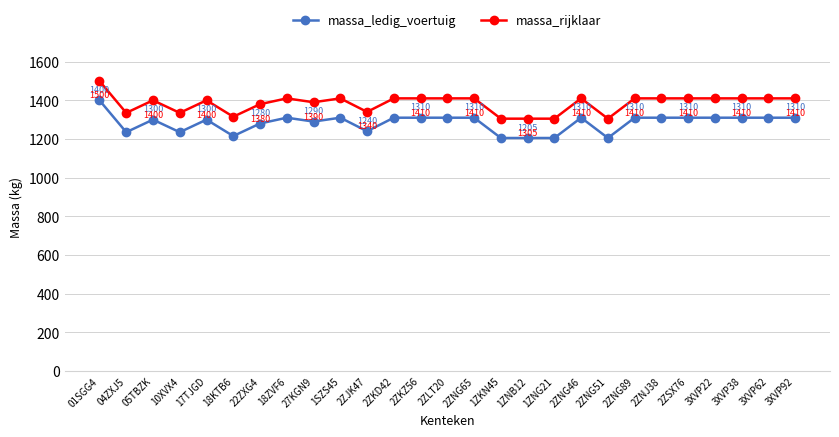

Reading right to left, transcribe all the data shown in this chart.

massa_ledig_voertuig: 3XVP92=1310	3XVP62=1310	3XVP38=1310	3XVP22=1310	2ZSX76=1310	2ZNJ38=1310	2ZNG89=1310	2ZNG51=1205	2ZNG46=1310	1ZNG21=1205	1ZNB12=1205	1ZKN45=1205	2ZNG65=1310	2ZLT20=1310	2ZKZ56=1310	2ZKD42=1310	2ZJK47=1240	1SZS45=1310	27KGN9=1290	18ZVF6=1310	22ZXG4=1280	18KTB6=1215	17TJGD=1300	10XVX4=1235	05TBZK=1300	04ZXJ5=1235	01SGG4=1400
massa_rijklaar: 3XVP92=1410	3XVP62=1410	3XVP38=1410	3XVP22=1410	2ZSX76=1410	2ZNJ38=1410	2ZNG89=1410	2ZNG51=1305	2ZNG46=1410	1ZNG21=1305	1ZNB12=1305	1ZKN45=1305	2ZNG65=1410	2ZLT20=1410	2ZKZ56=1410	2ZKD42=1410	2ZJK47=1340	1SZS45=1410	27KGN9=1390	18ZVF6=1410	22ZXG4=1380	18KTB6=1315	17TJGD=1400	10XVX4=1335	05TBZK=1400	04ZXJ5=1335	01SGG4=1500